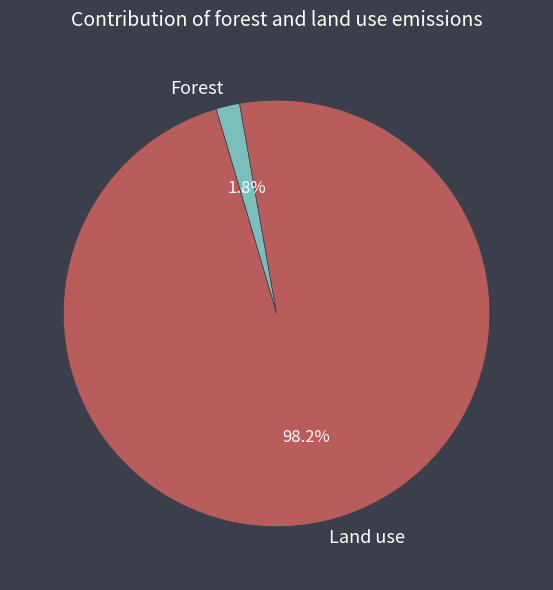

Rank the categories by value from lowest to highest.

Forest, Land use